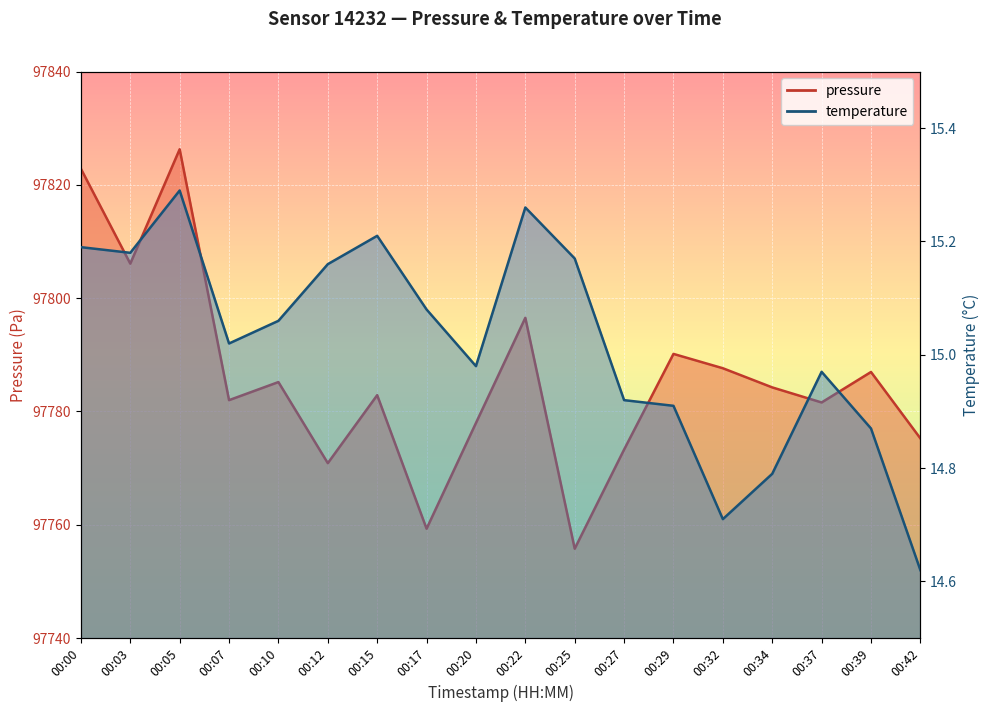

Which series has the largest total across all categories?

pressure